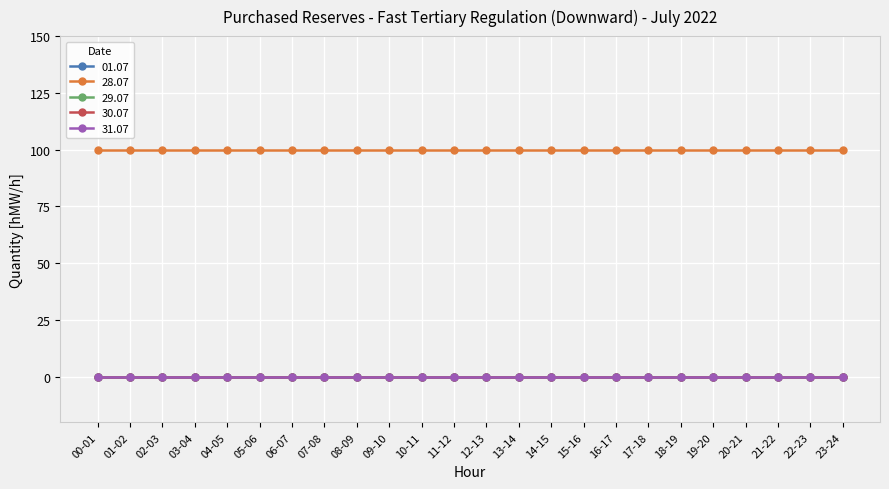

Does the chart display data point markers on the line(s)?

Yes